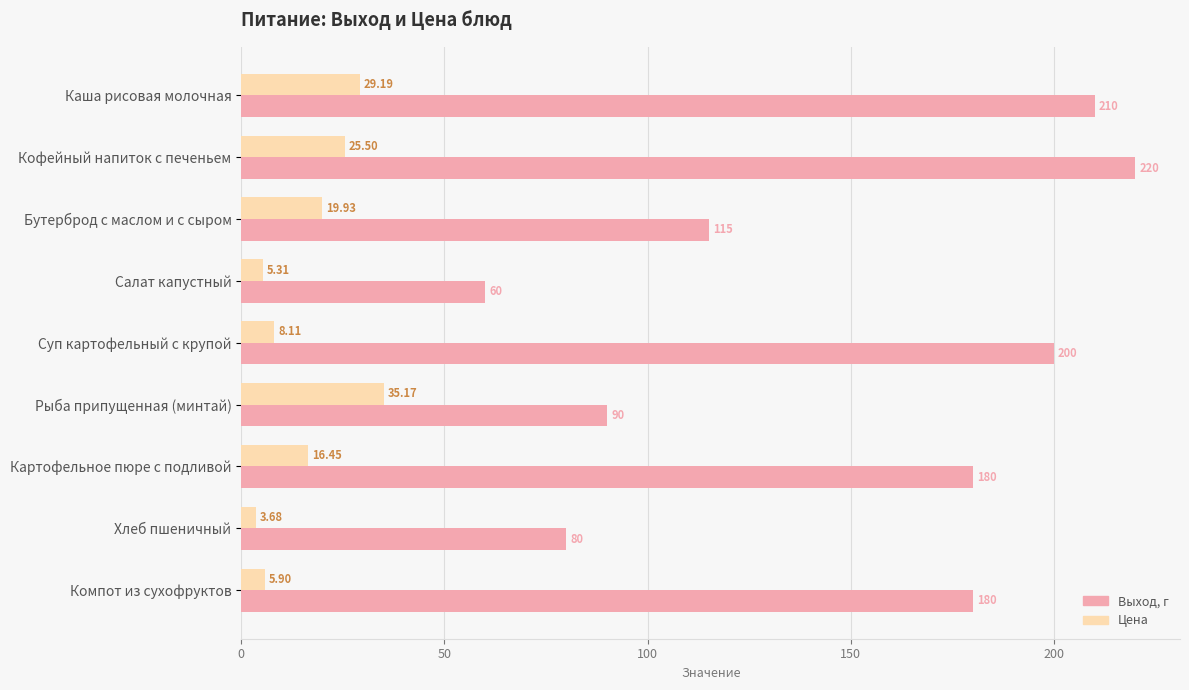

Which series has the largest total across all categories?

Выход, г